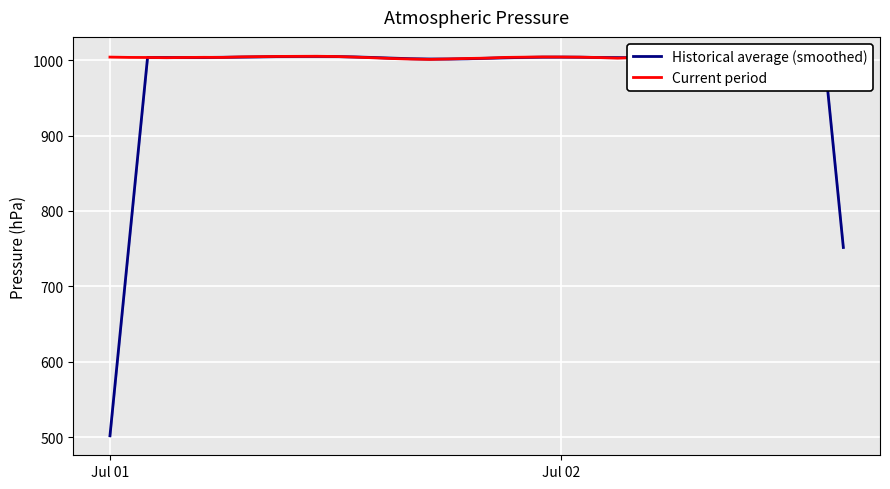

After their last crossing, which series has the higher values: Historical average (smoothed) or Current period?

Current period